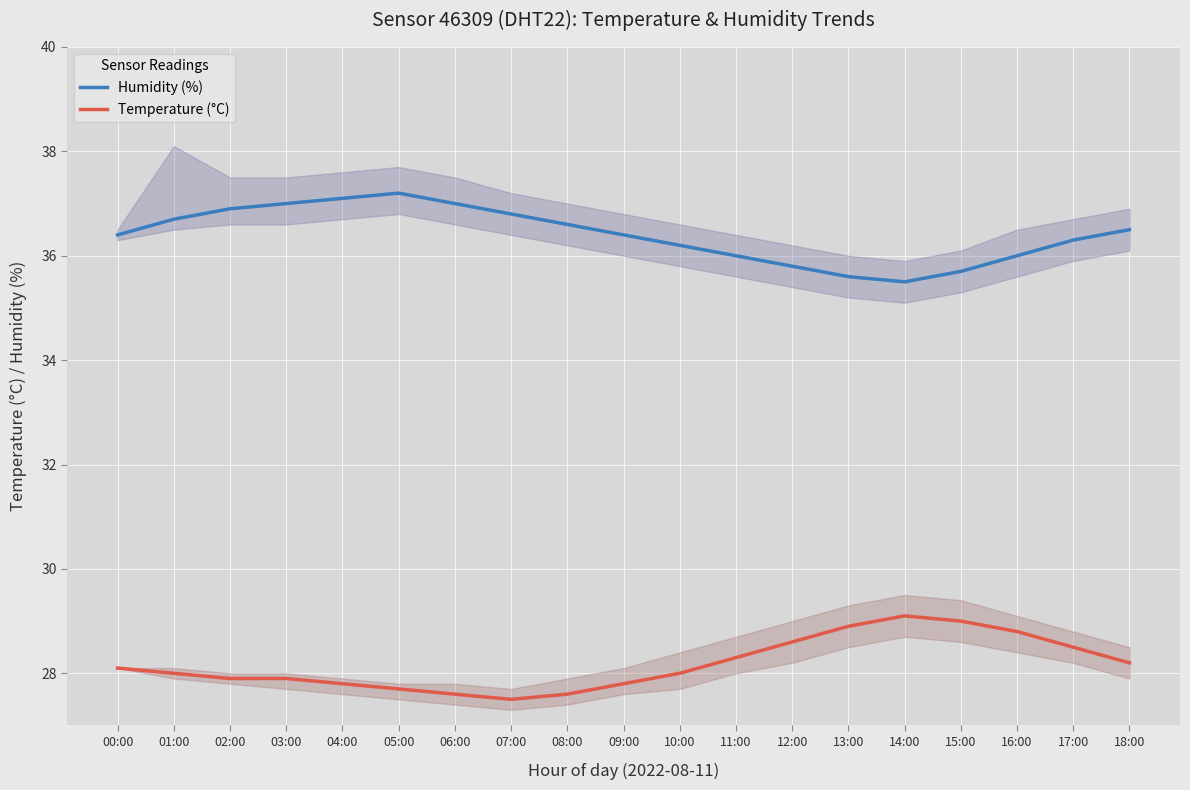

How many series are shown in this chart?

2